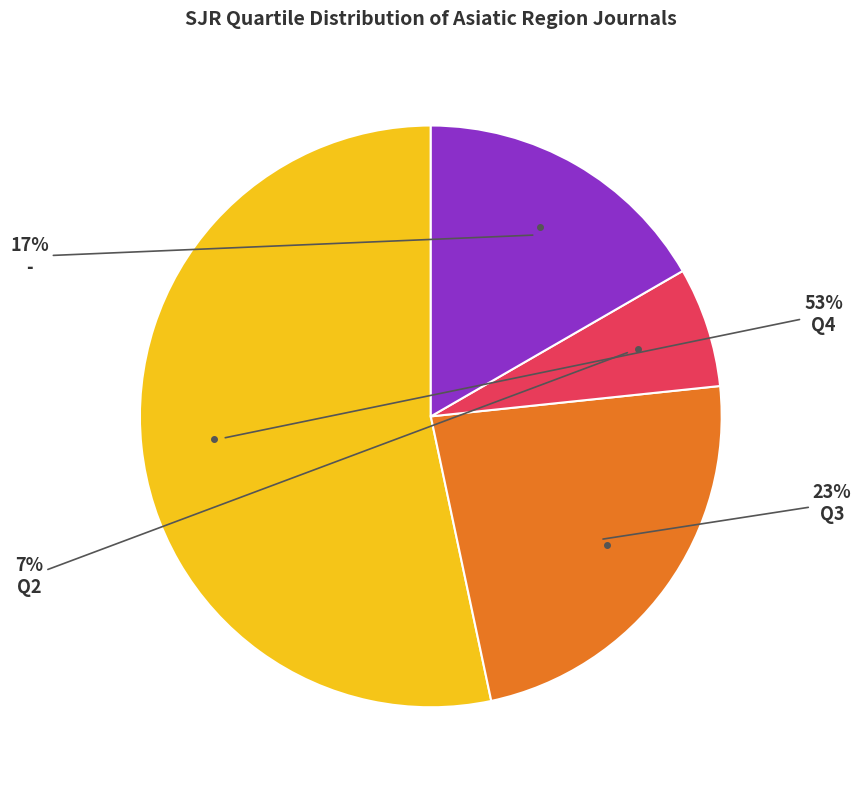

To the nearest percent, what is the average slice percentage?

25%